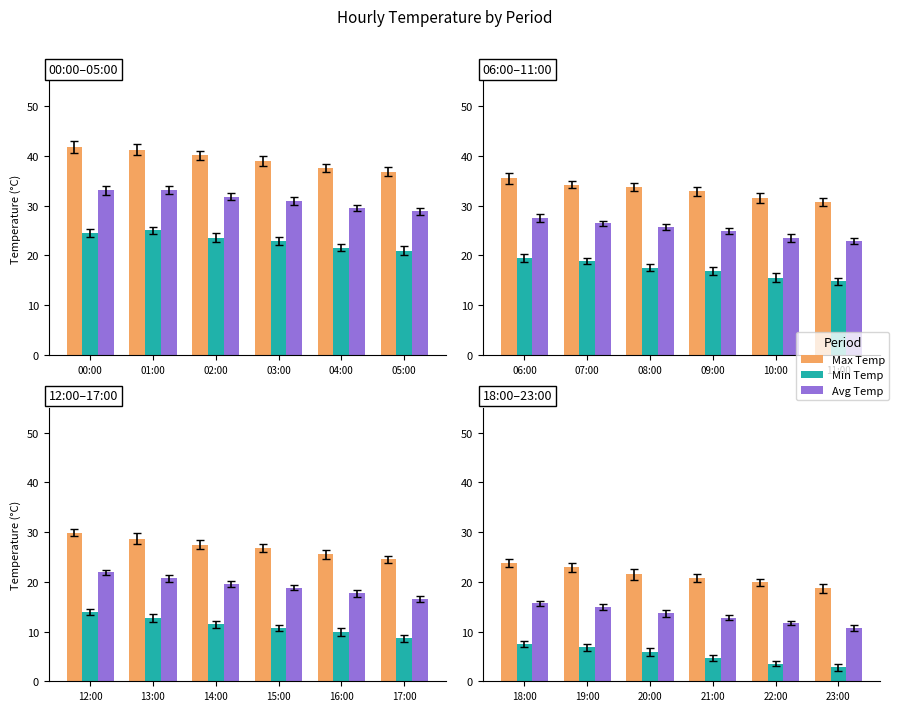

At which label does Avg Temp reach its peak?

18:00